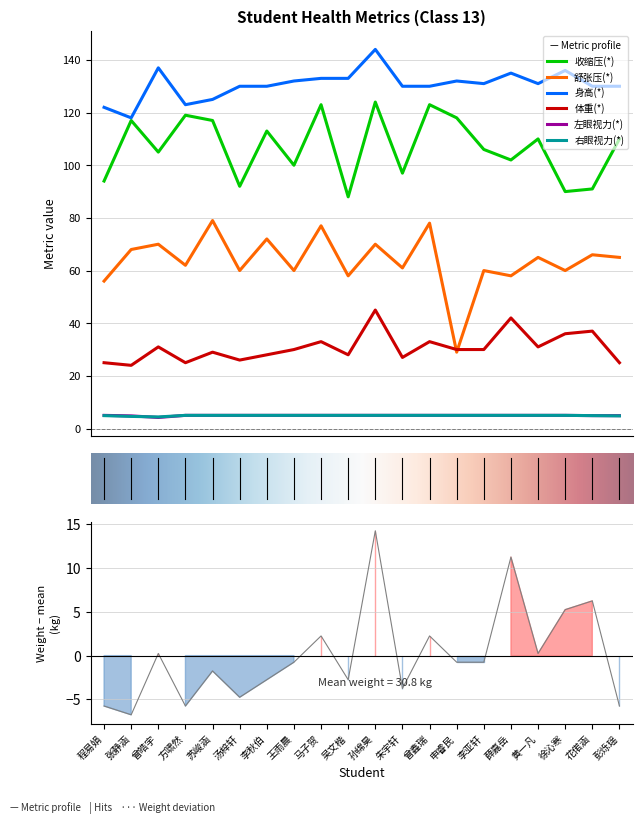

Is this an area chart (filled region under the line)?

No